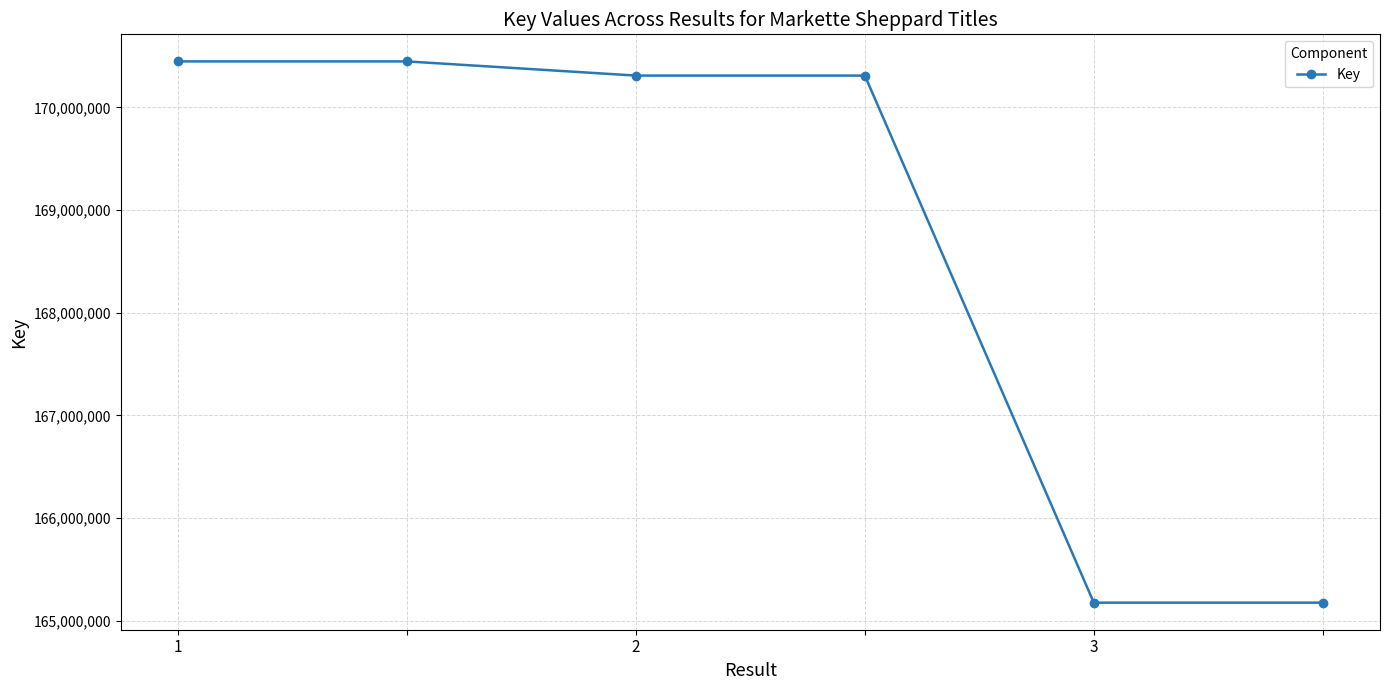

What is the maximum value shown in the chart?

170447406